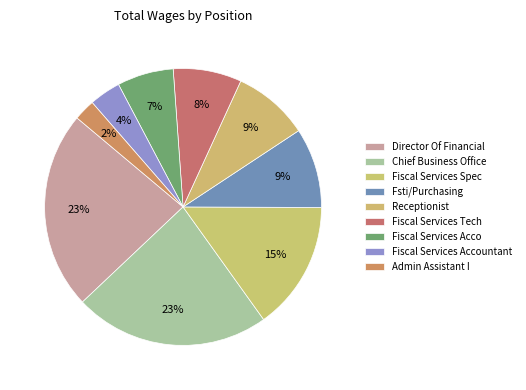

To the nearest percent, what is the difference between the largest and smallest slice percentages?

21%